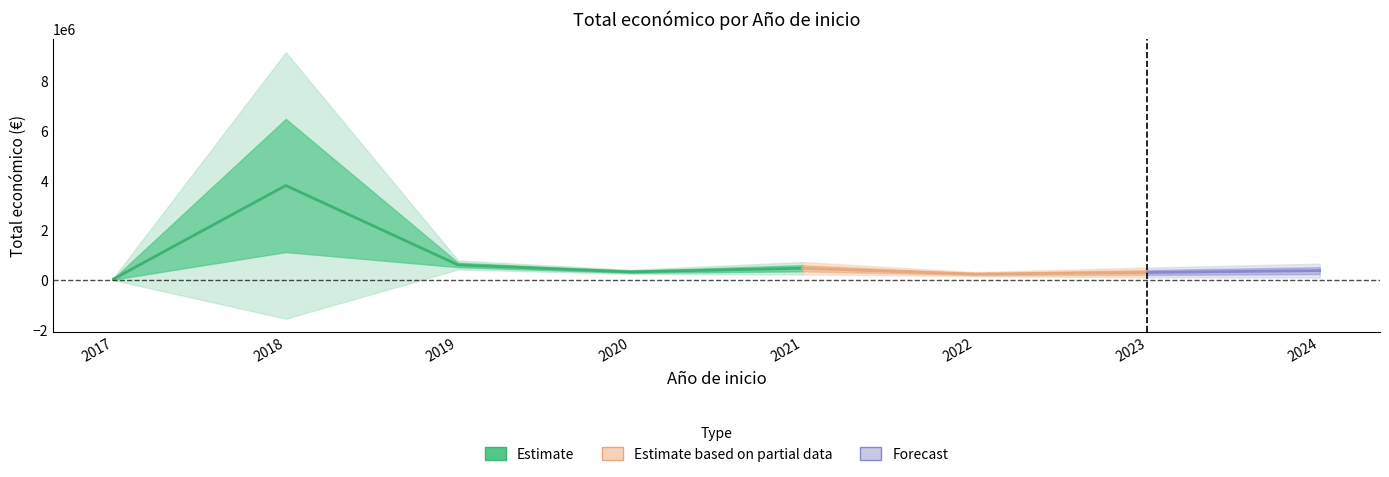

True or false: year_start and year_end cross at least once.

False